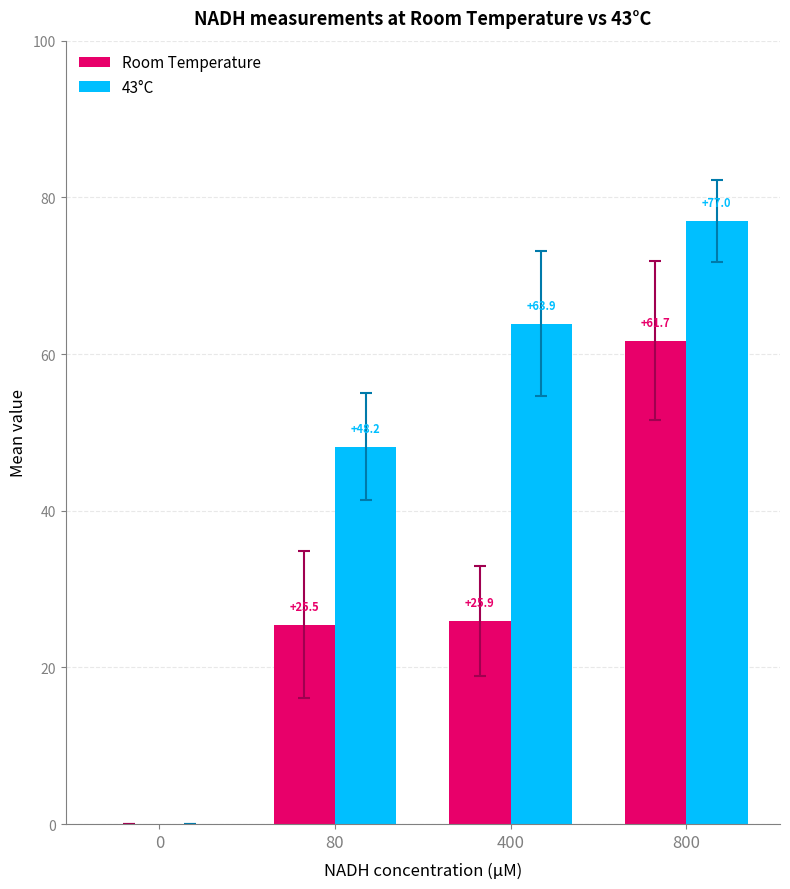

Is it true that Room Temperature equals 25.9 at 400?

True